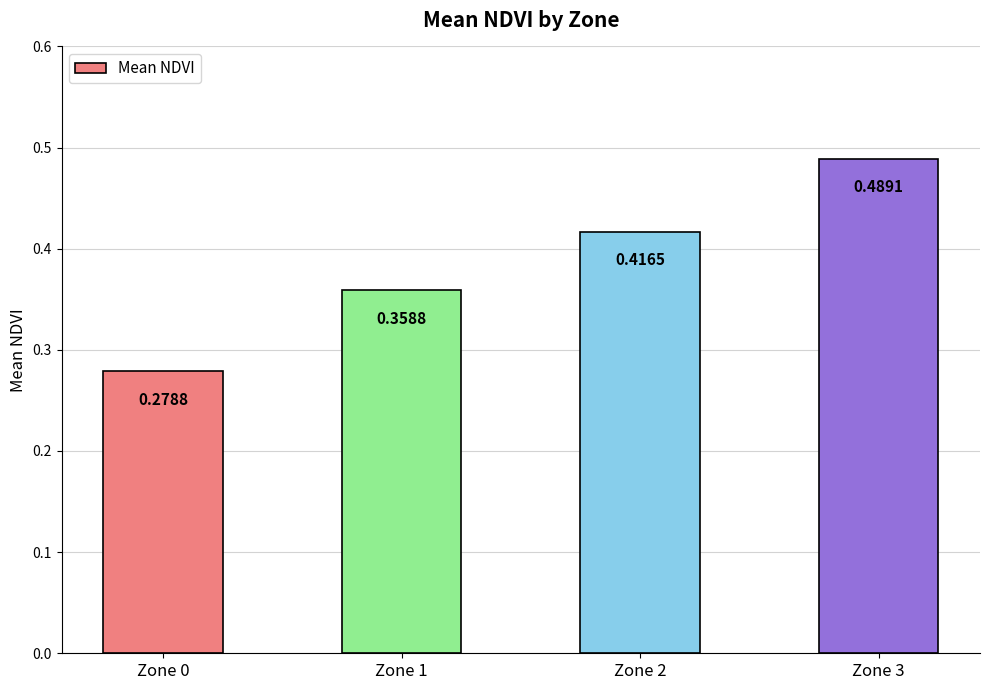

Rank the categories by value from highest to lowest.

Zone 3, Zone 2, Zone 1, Zone 0